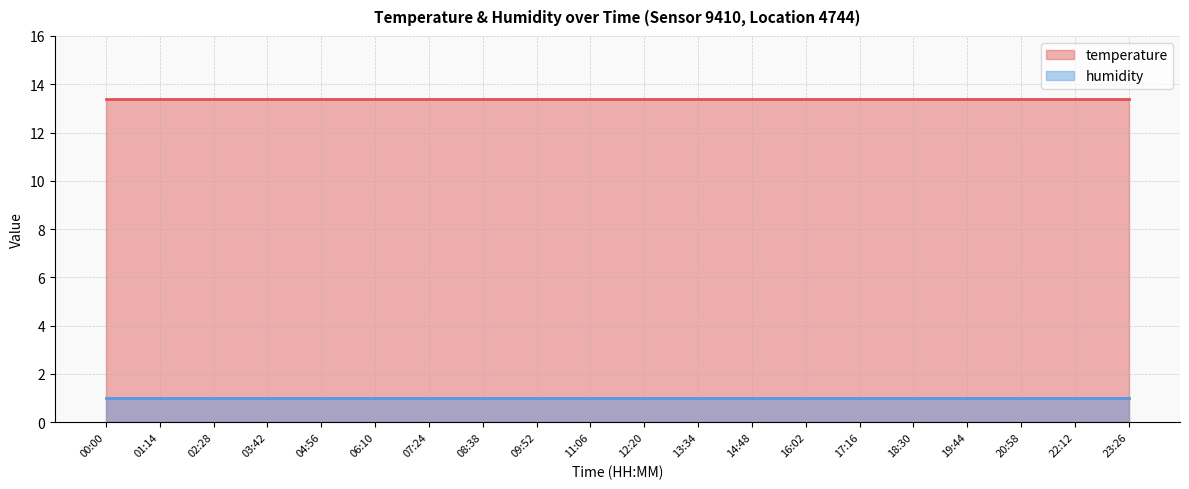

True or false: temperature has more than 0 interior local peaks.

False